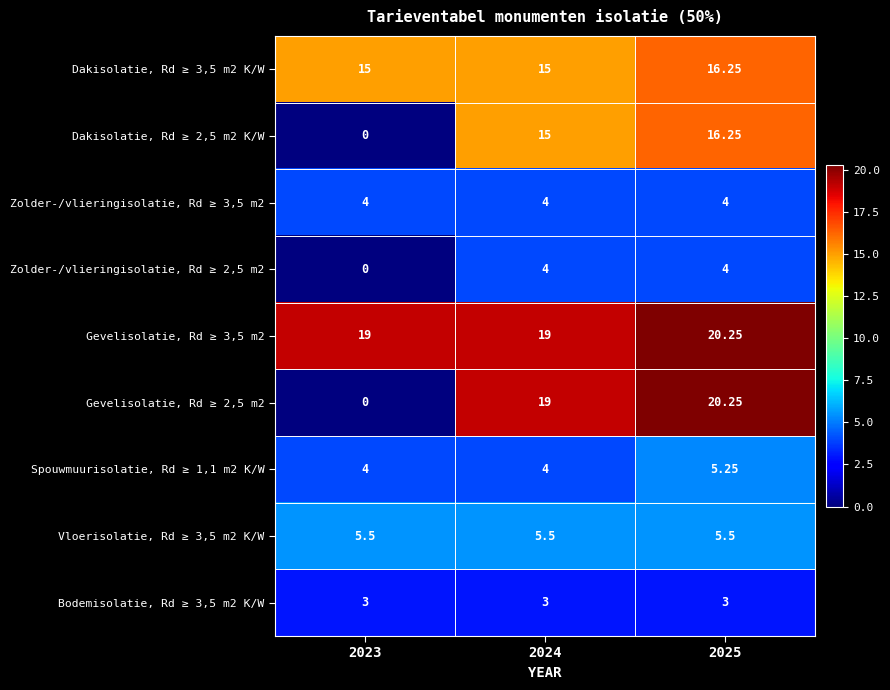

Is the value of Zolder-/vlieringisolatie, Rd ≥ 2,5 m2 at 2024 greater than the value of Vloerisolatie, Rd ≥ 3,5 m2 K/W at 2025?

No